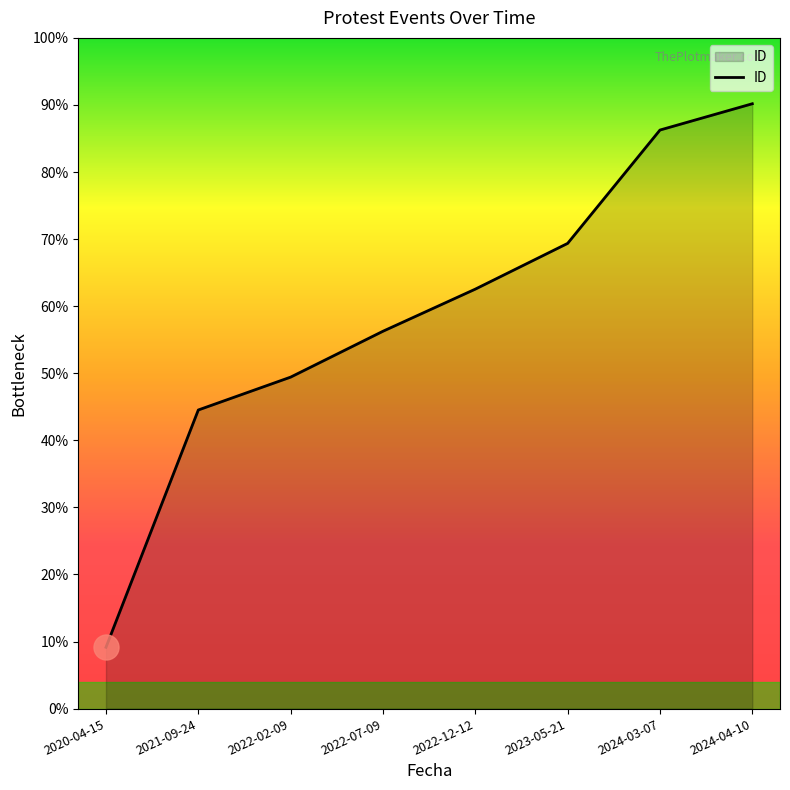

Does the chart display data point markers on the line(s)?

No